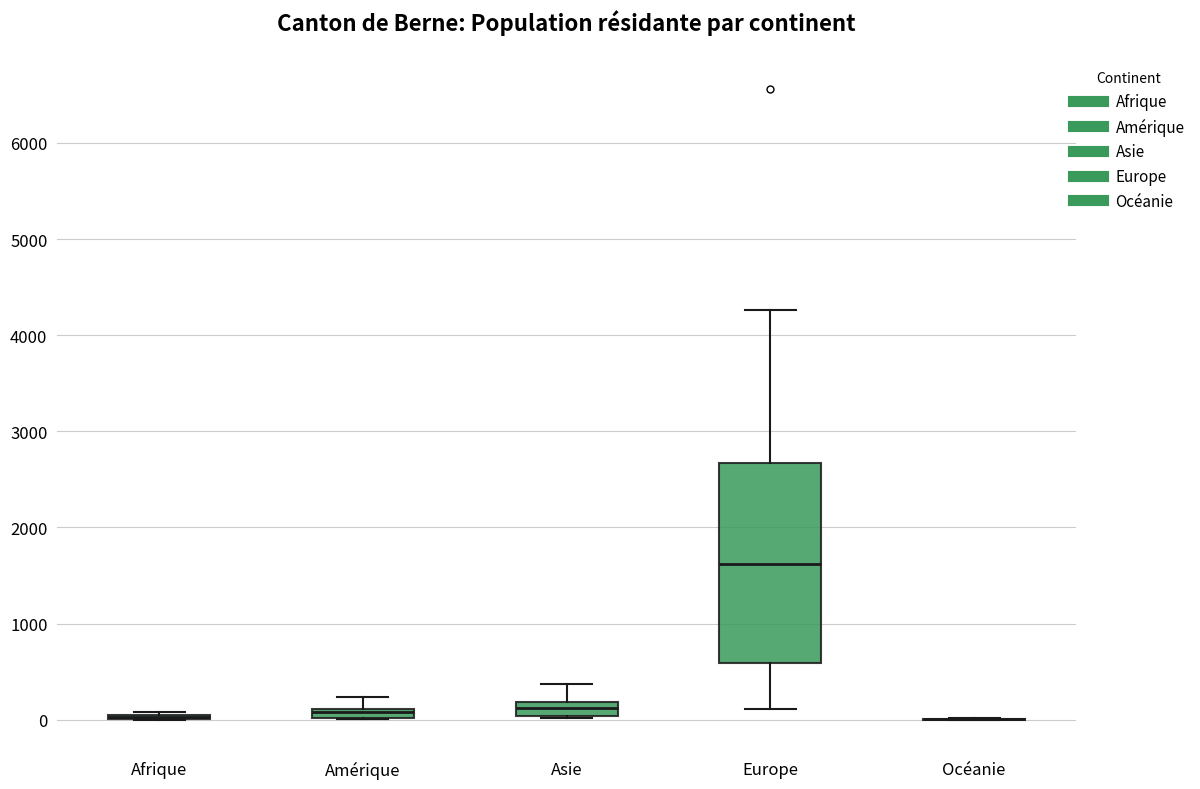

Where is the upper edge of the box for Amérique on the y-axis? The values are not printed on the chart, so give them approximately, as read against the axis.

100